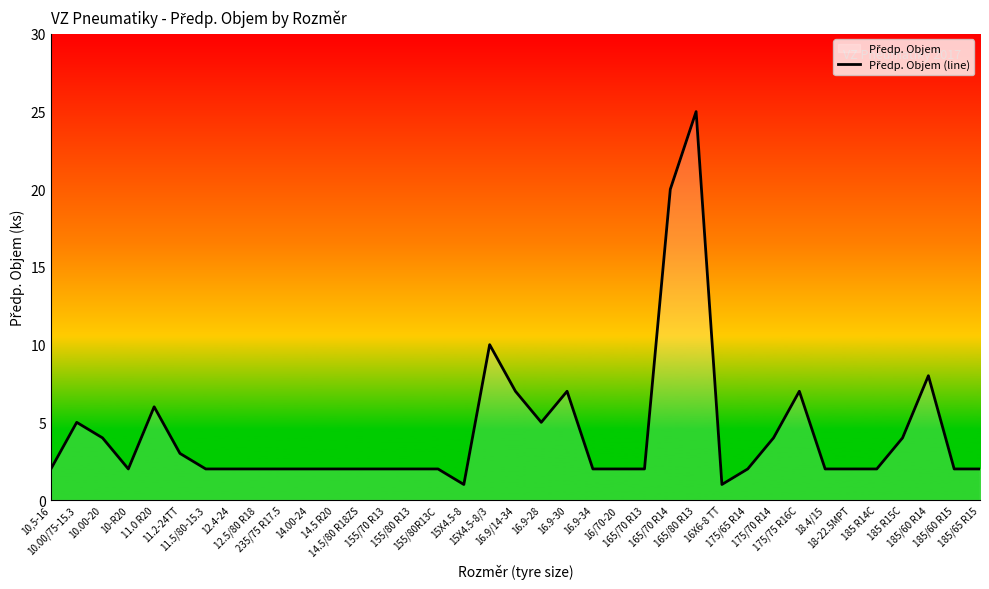

List the labels in order of value, smallest first.

15X4.5-8, 16X6-8 TT, 10,5-16, 10-R20, 11.5/80-15.3, 12.4-24, 12.5/80 R18, 235/75 R17.5, 14.00-24, 14.5 R20, 14.5/80 R18ZS, 155/70 R13, 155/80 R13, 155/80R13C, 16.9-34, 16/70-20, 165/70 R13, 175/65 R14, 18.4/15, 18-22.5MPT, 185 R14C, 185/60 R15, 185/65 R15, 11.2-24TT, 10.00-20, 175/70 R14, 185 R15C, 10.00/75-15.3, 16.9-28, 11.0 R20, 16.9/14-34, 16.9-30, 175/75 R16C, 185/60 R14, 15X4.5-8/3, 165/70 R14, 165/80 R13